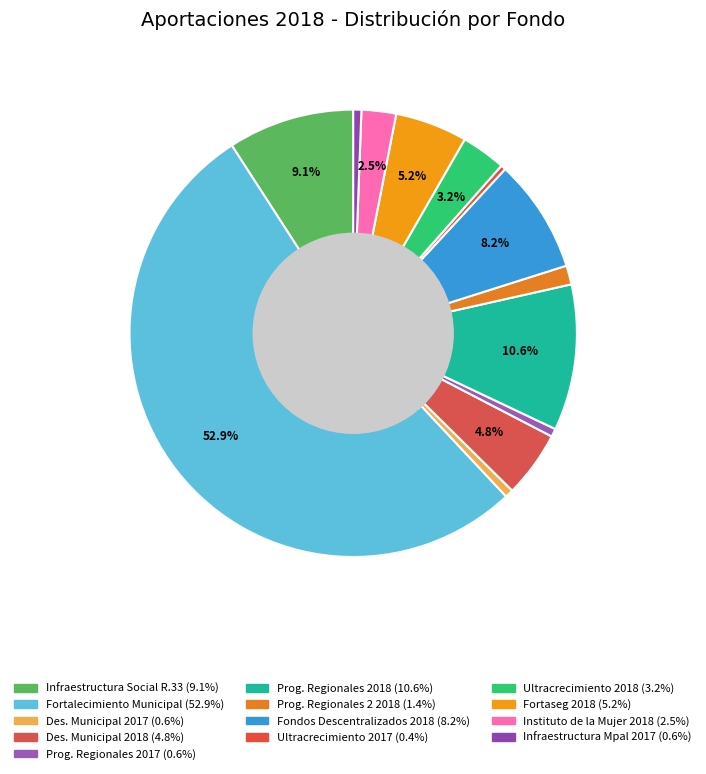

Count the number of slices in the pie.

13